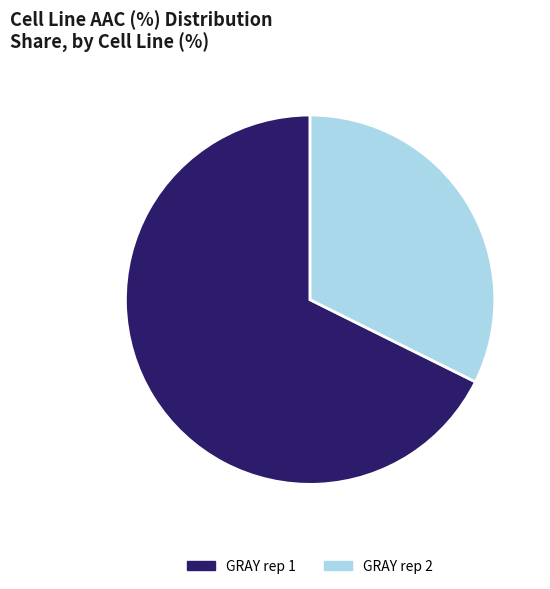

Does any single category account for the majority?

Yes